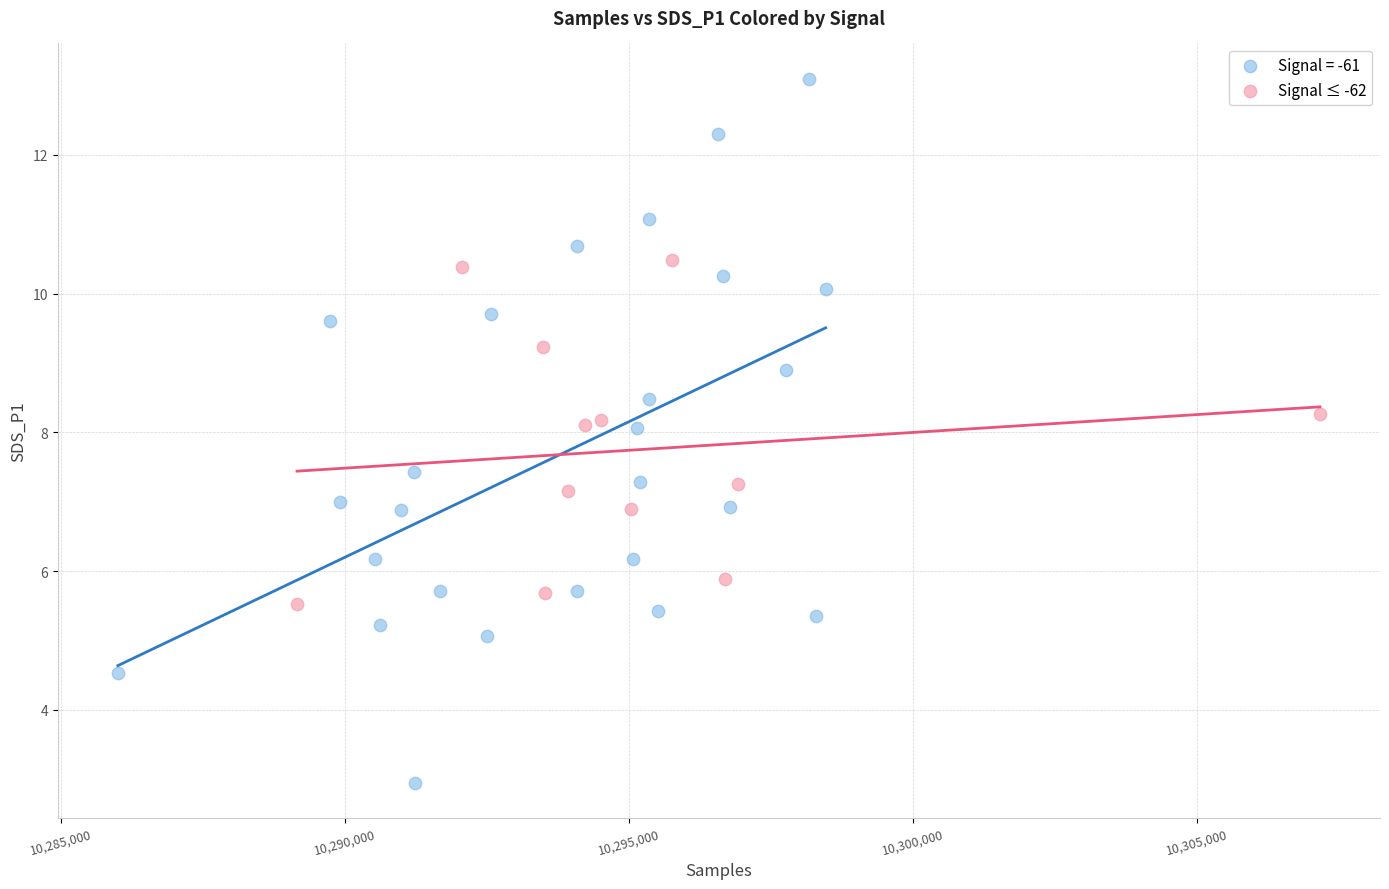

Which series contains the highest Y value?

Signal = -61